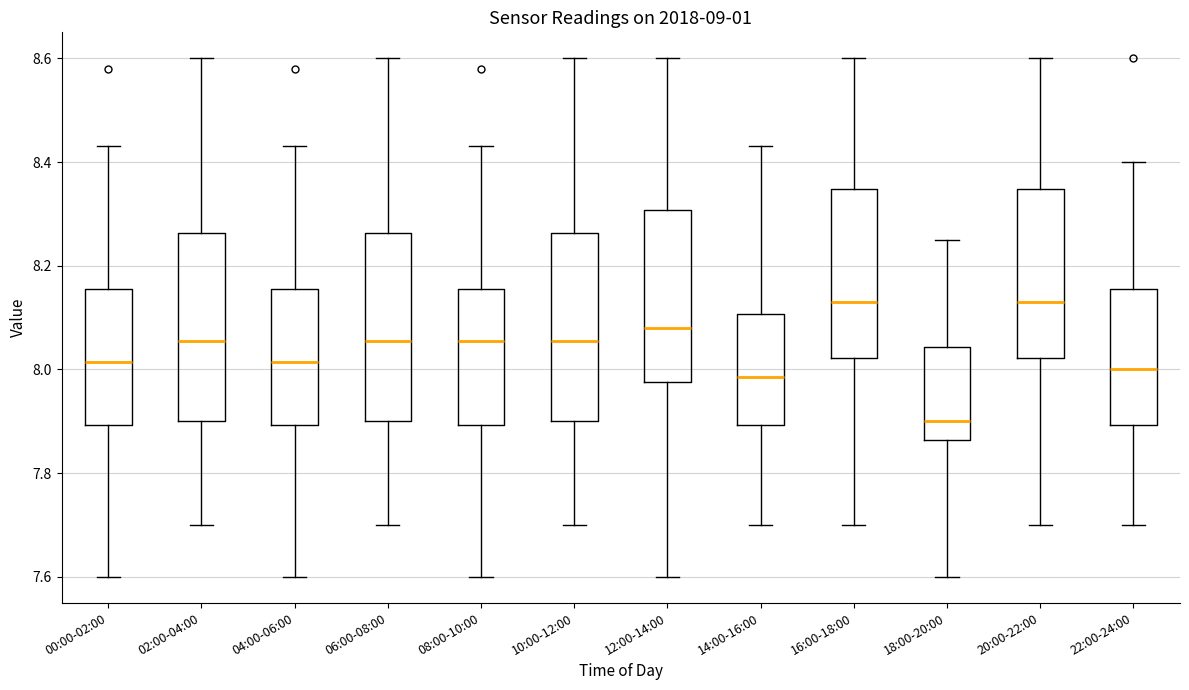

Where does the upper whisker of the box for 10:00-12:00 end on the y-axis? The values are not printed on the chart, so give them approximately, as read against the axis.

8.60